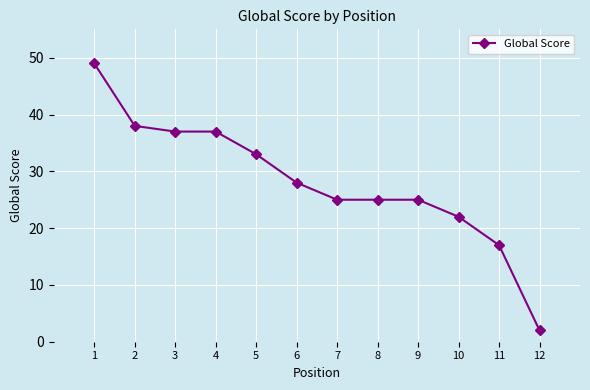

What is the approximate value at 11, to the nearest 10?

20